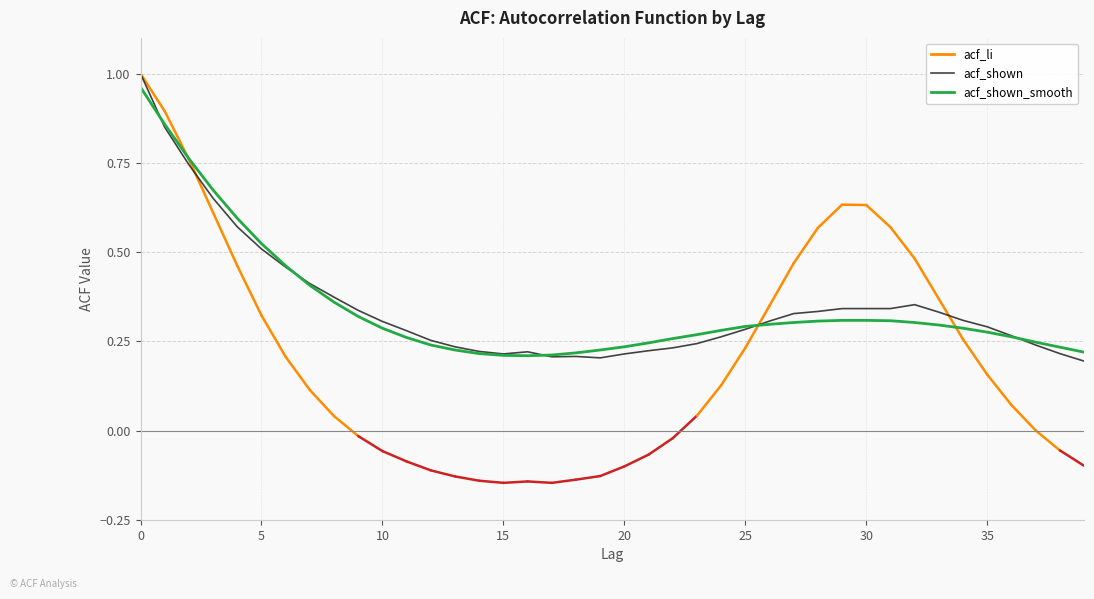

What is the label of the 36th point from the left?

35